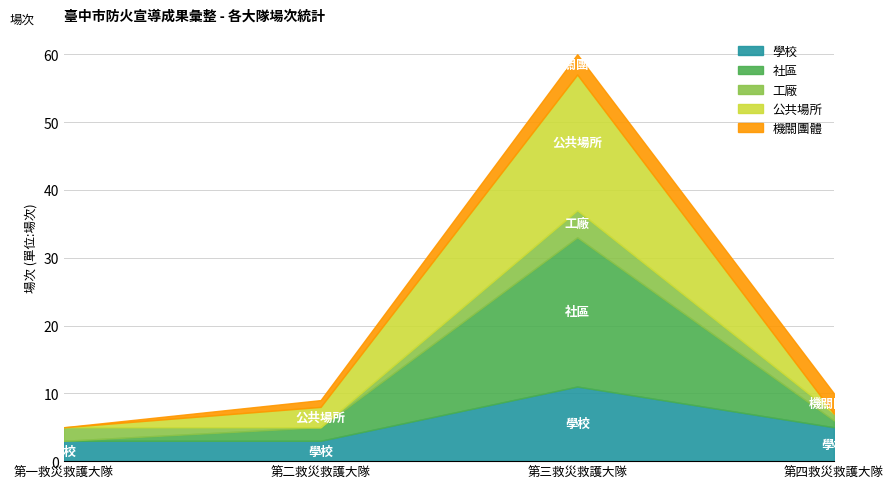

What is the difference between the highest and lowest values at 第三救災救護大隊?

19